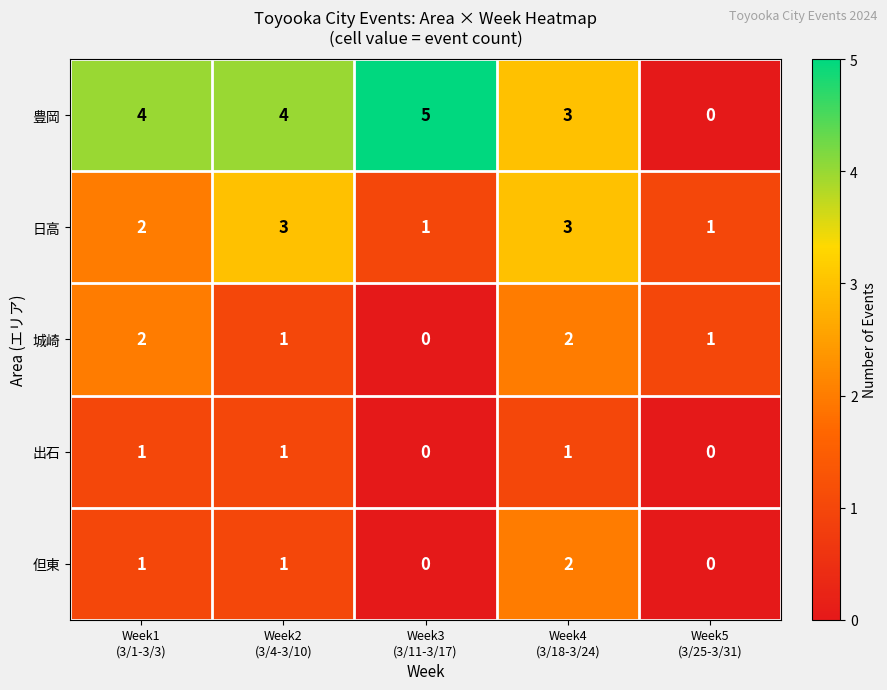

What is the total value across all series at Week2
(3/4-3/10)?

10